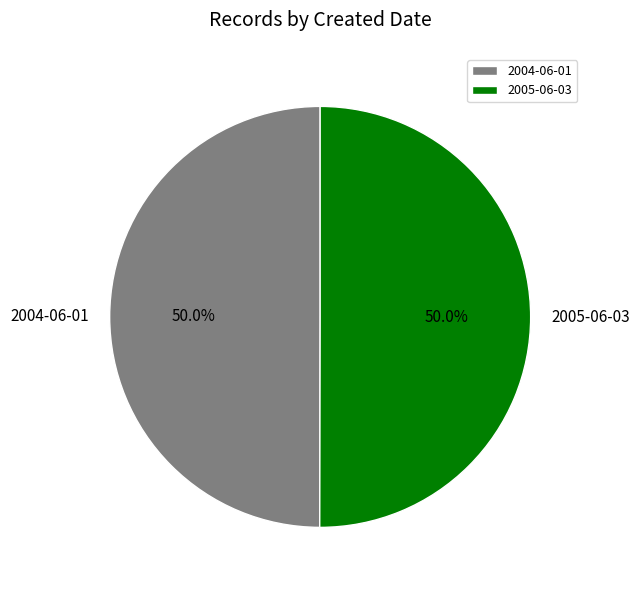

How much of the chart is everything except 2004-06-01?

50.0%